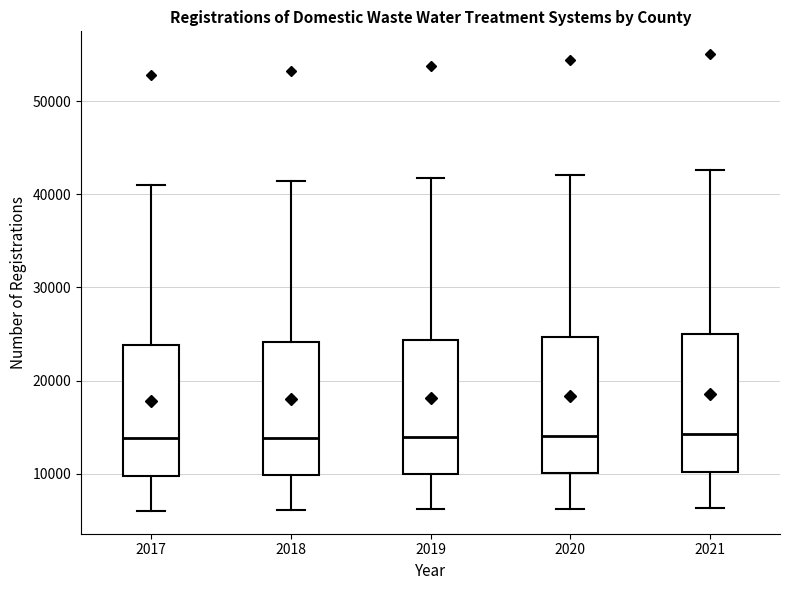

Reading left to right, transcribe this box plot: for each box, give where its median line is, the range the box spans, and where its two whiskers end, as read against the y-axis. The values are not printed on the chart, so give them approximately, as read against the axis.

2017: median 14000, box 10000 to 24000, whiskers 6000 to 41000
2018: median 14000, box 10000 to 24000, whiskers 6000 to 41000
2019: median 14000, box 10000 to 24000, whiskers 6000 to 42000
2020: median 14000, box 10000 to 25000, whiskers 6000 to 42000
2021: median 14000, box 10000 to 25000, whiskers 6000 to 43000